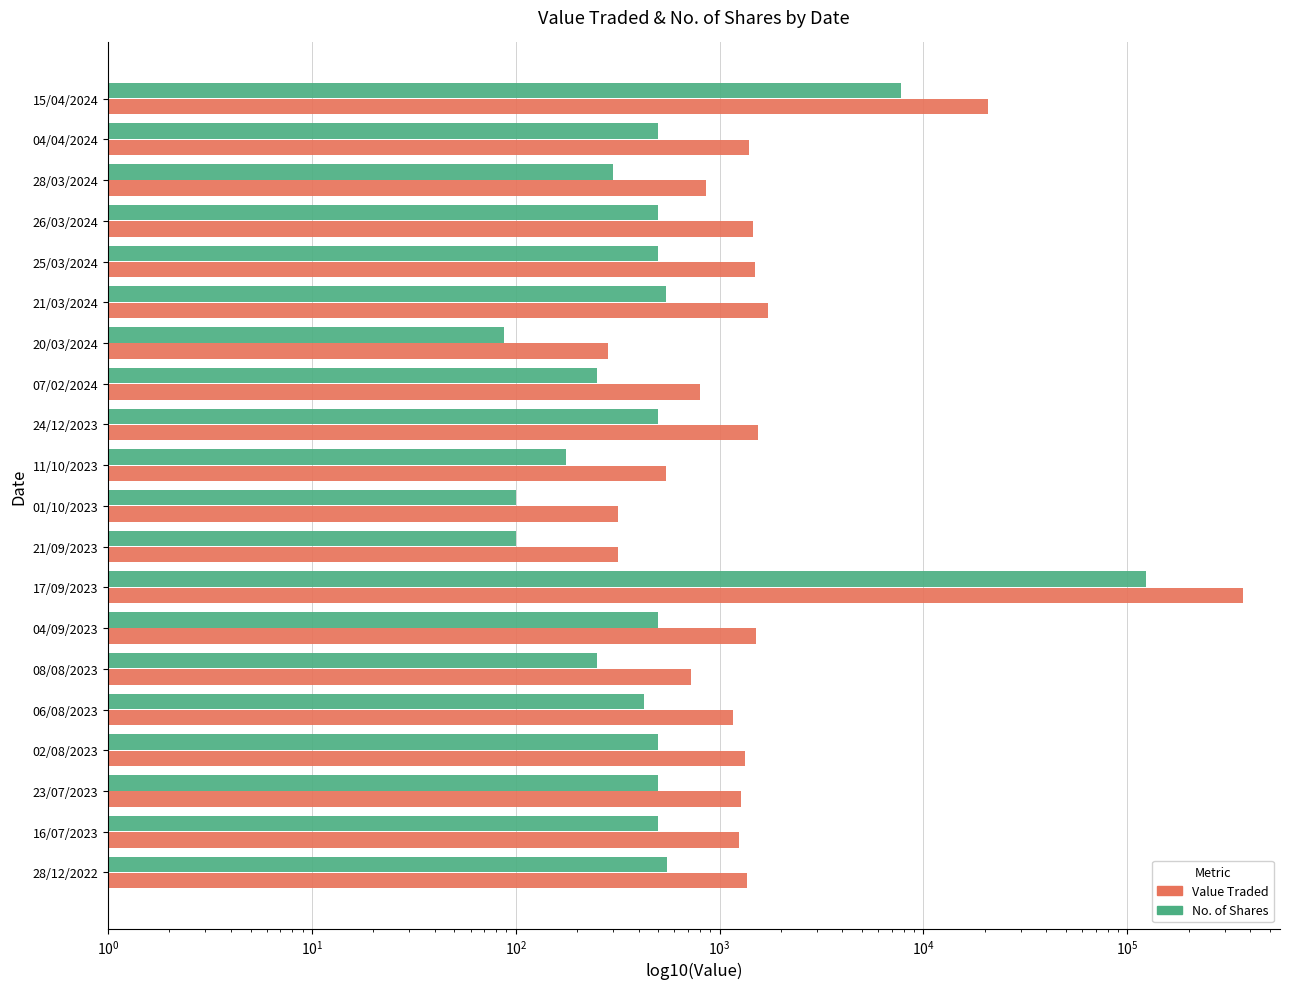

What is the spread (max minus min) of values at 21/09/2023?

217